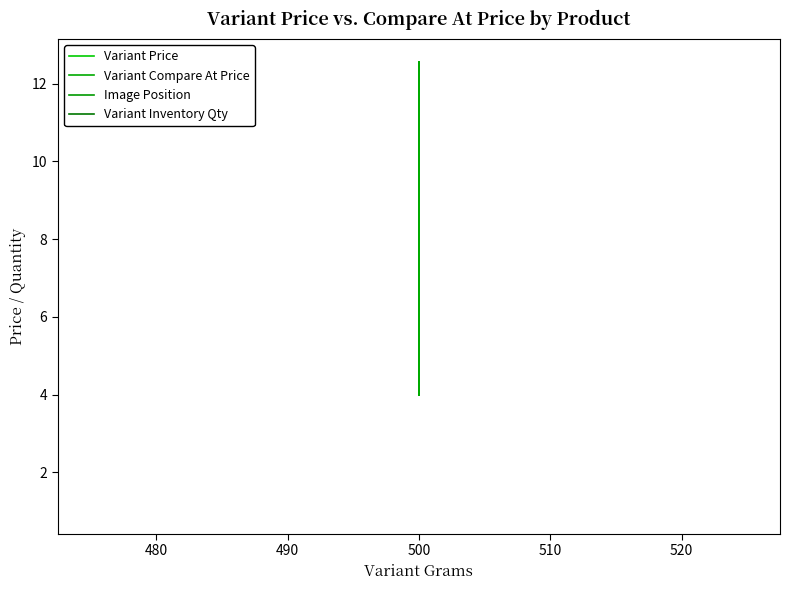

What is the sum of all Variant Price values?

43.7